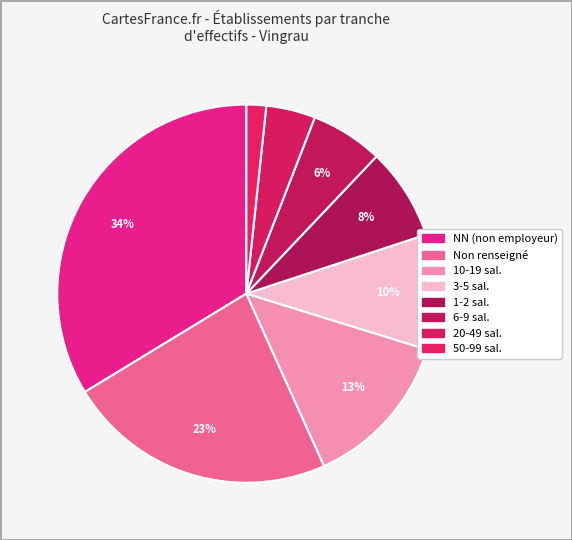

Count the number of slices in the pie.

8